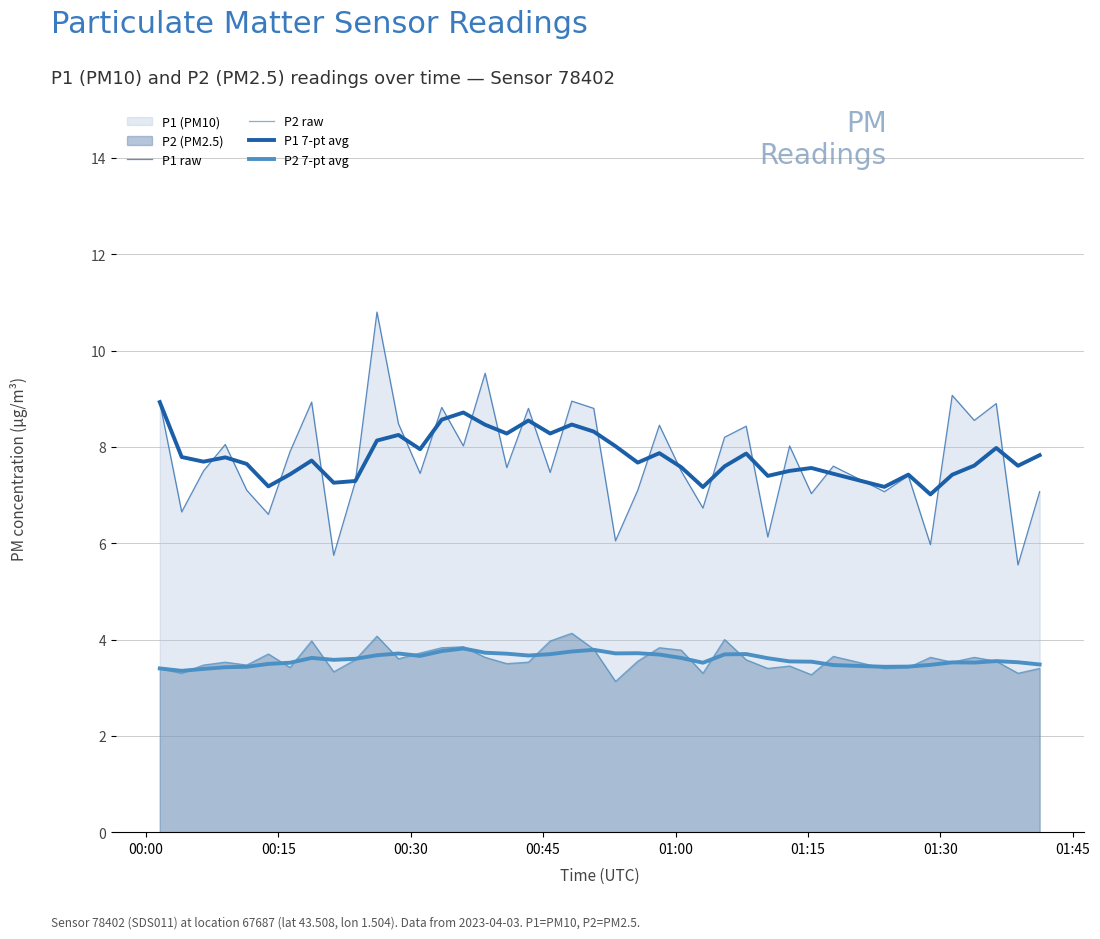

What is the difference between the second highest and minimum values in the P1 raw series?

4.0